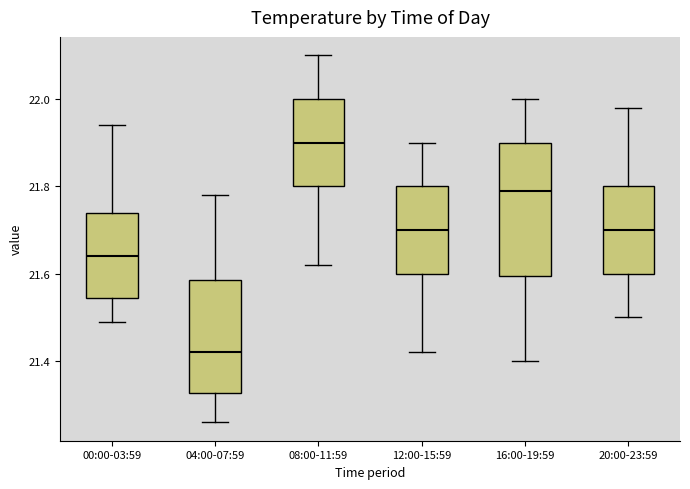

Reading left to right, transcribe this box plot: for each box, give where its median line is, the range the box spans, and where its two whiskers end, as read against the y-axis. The values are not printed on the chart, so give them approximately, as read against the axis.

00:00-03:59: median 21.64, box 21.54 to 21.74, whiskers 21.50 to 21.94
04:00-07:59: median 21.42, box 21.32 to 21.58, whiskers 21.26 to 21.78
08:00-11:59: median 21.90, box 21.80 to 22.00, whiskers 21.62 to 22.10
12:00-15:59: median 21.70, box 21.60 to 21.80, whiskers 21.42 to 21.90
16:00-19:59: median 21.80, box 21.60 to 21.90, whiskers 21.40 to 22.00
20:00-23:59: median 21.70, box 21.60 to 21.80, whiskers 21.50 to 21.98